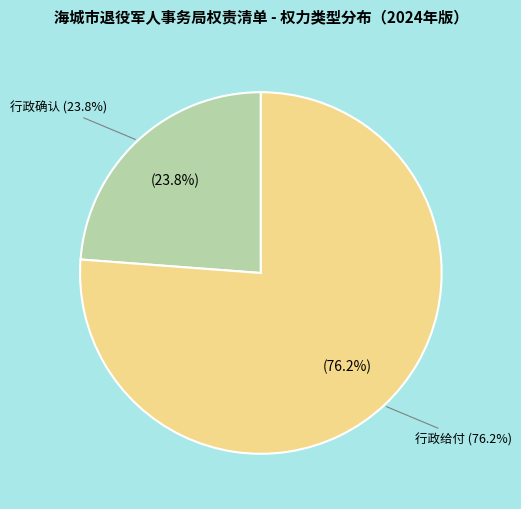

To the nearest percent, what portion does 行政给付 represent?

76%